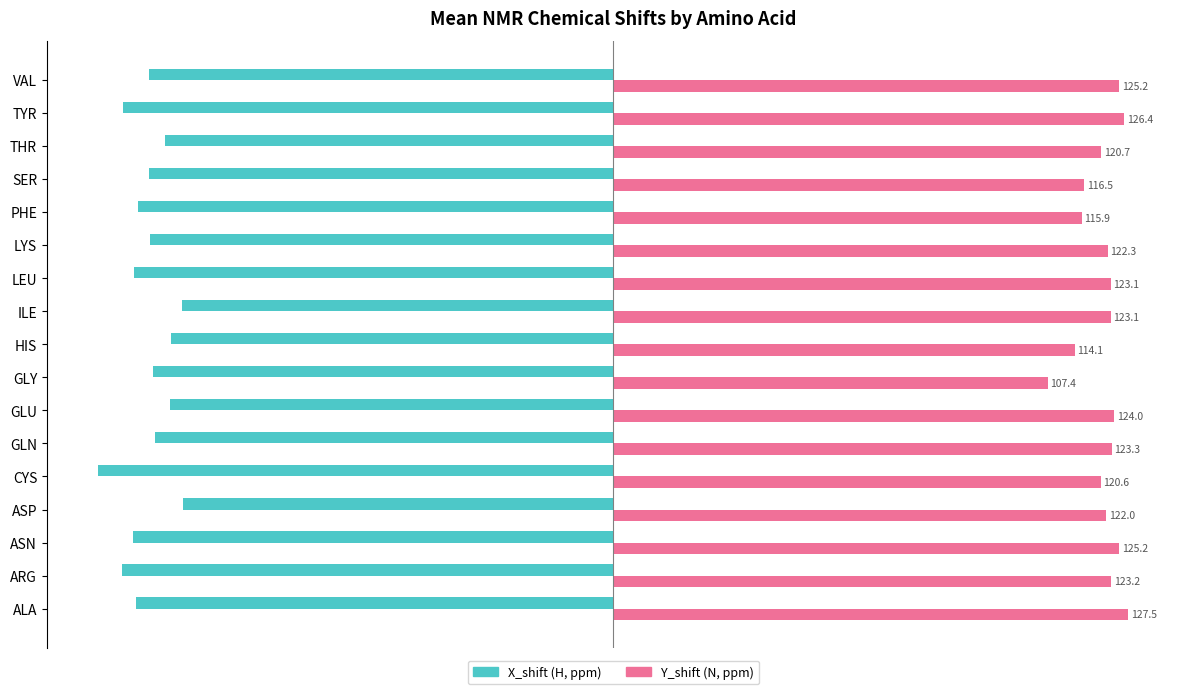

How many bars are there in total?

34